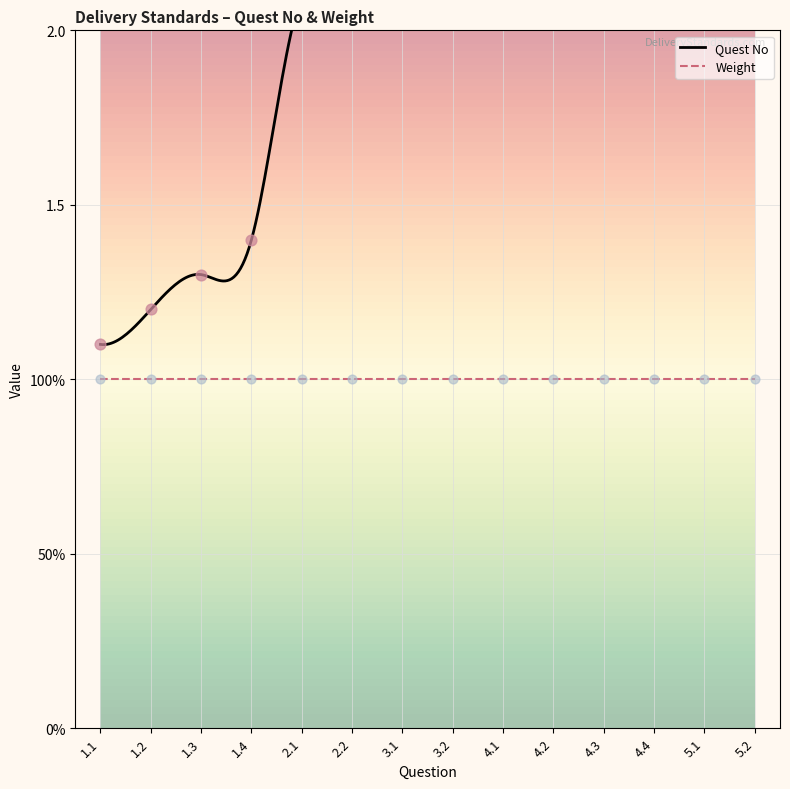

What is the change in value from 4.1 to 4.4?

+0.3